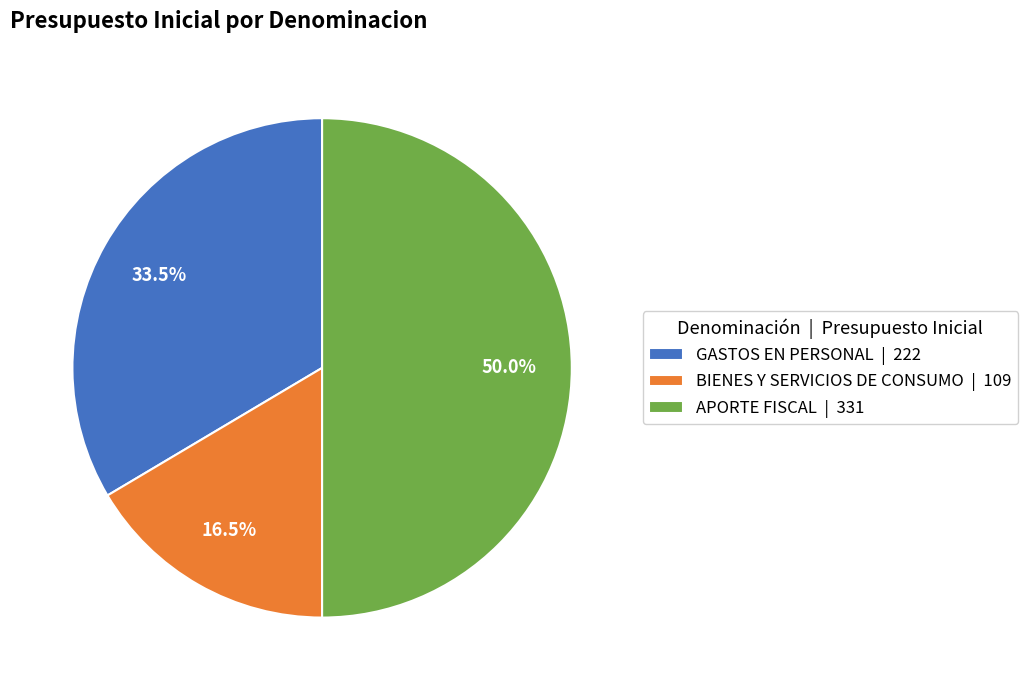

To the nearest percent, what is the difference between the largest and smallest slice percentages?

34%